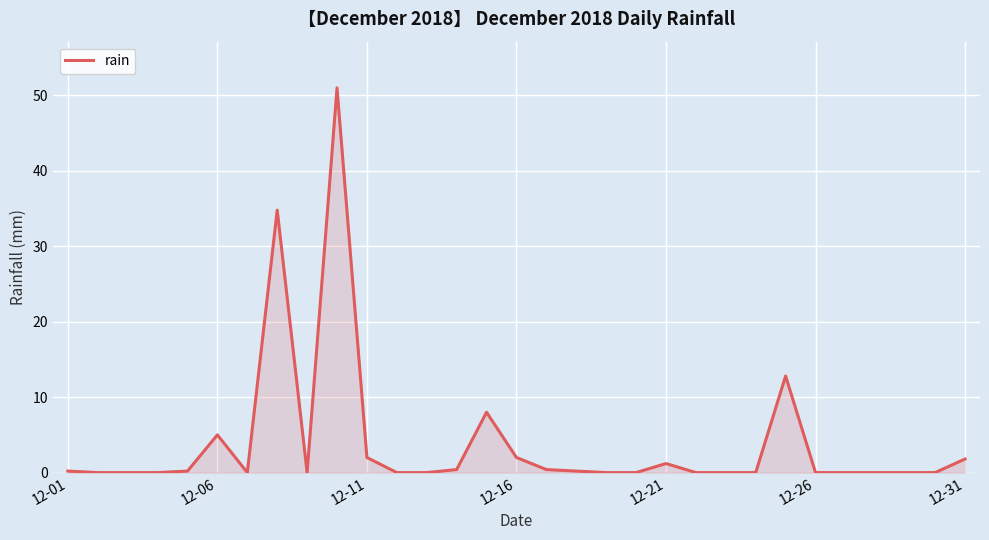

What is the difference between the maximum and minimum values?

51.0